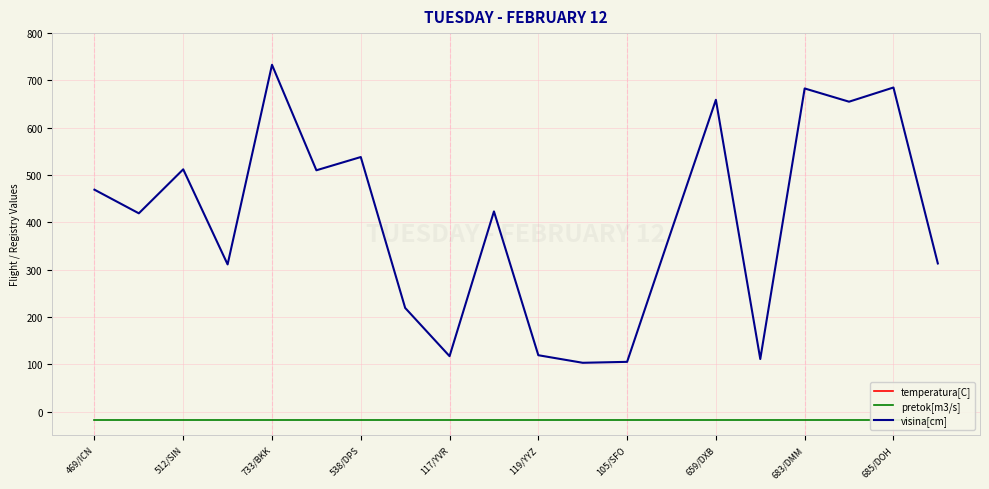

True or false: visina[cm] has a value of 152 at 117/YVR.

False